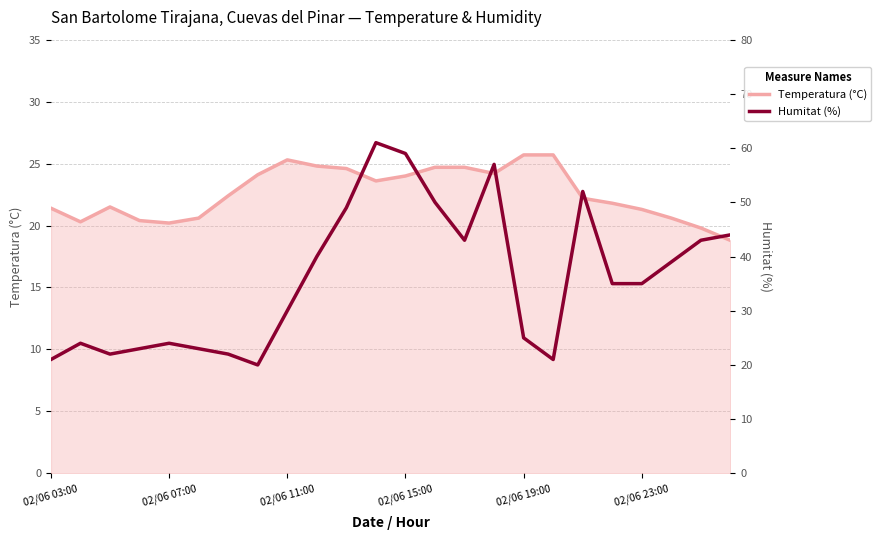

At 21, list the series in order from largest to smallest.

Humitat (%), Temperatura (°C)